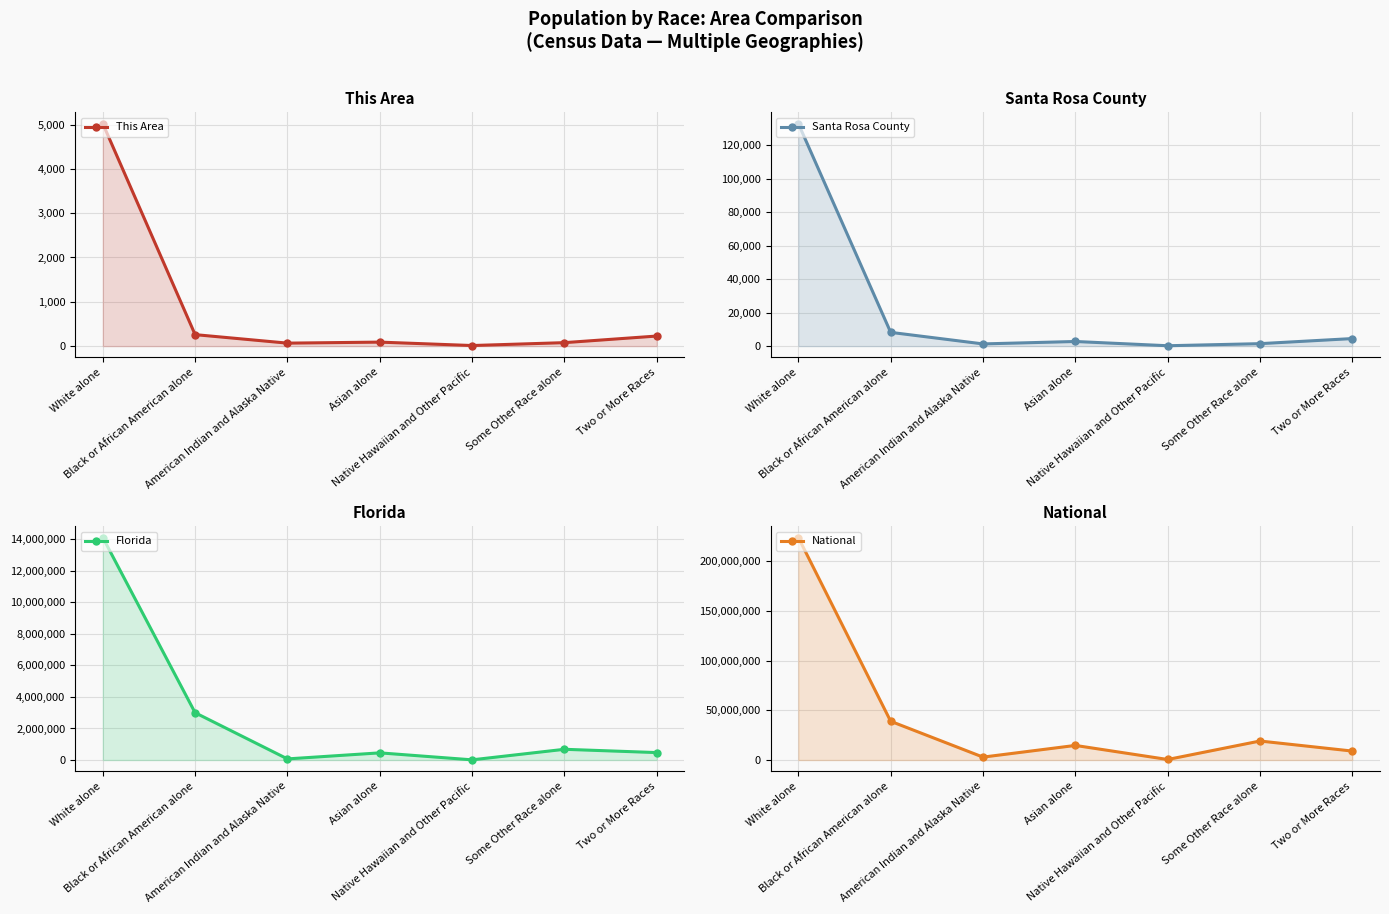

How many distinct data groups are displayed?

4